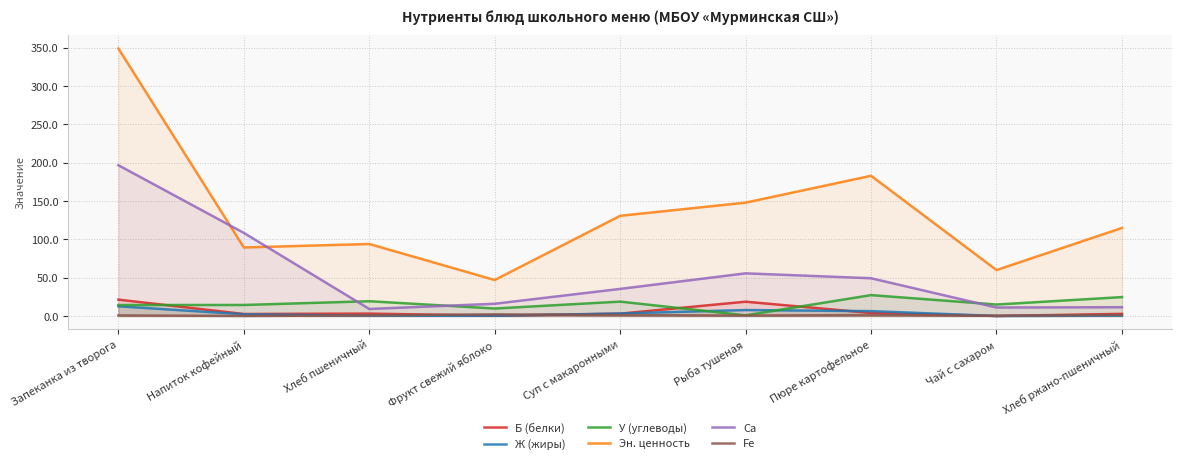

Which series ends up on top after the final intersection of Б (белки) and Fe?

Б (белки)